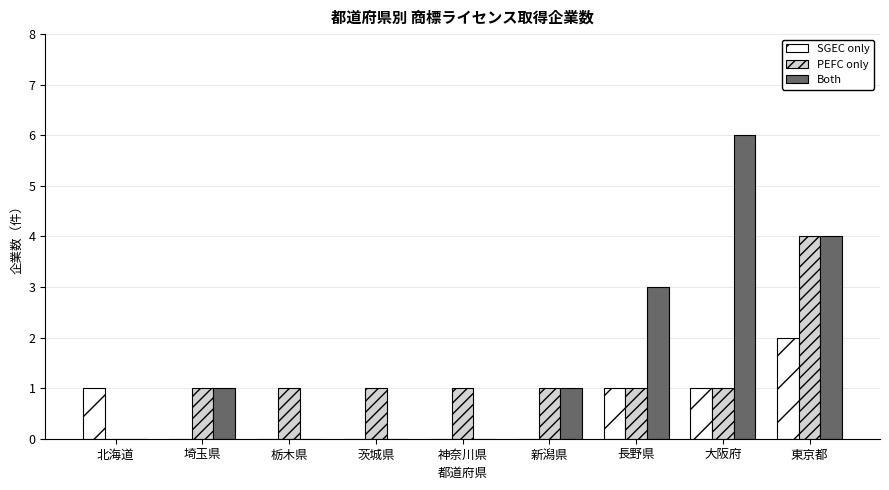

The SGEC only series shows 0 at 神奈川県. True or false?

True